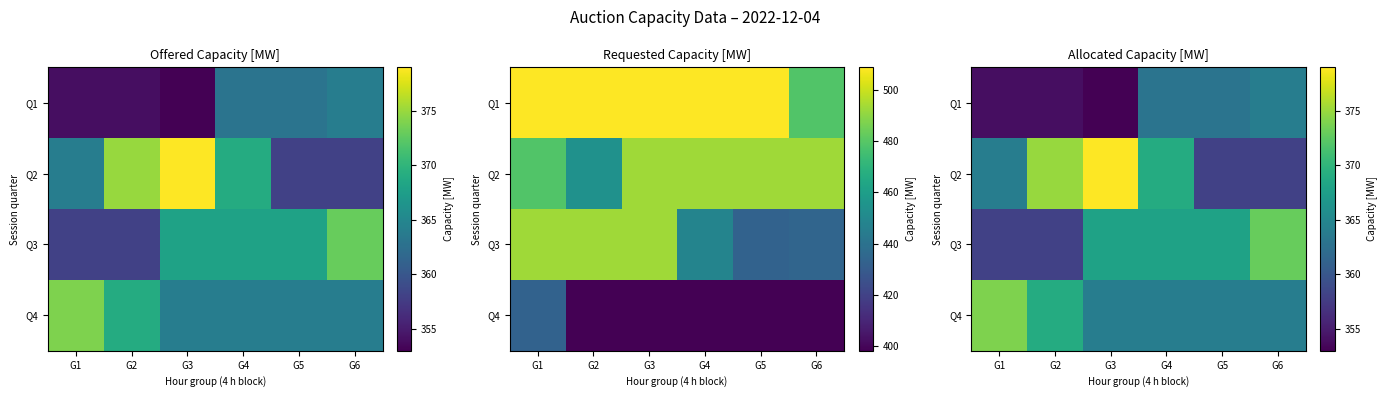

What is the total value across all series at G6?

1459